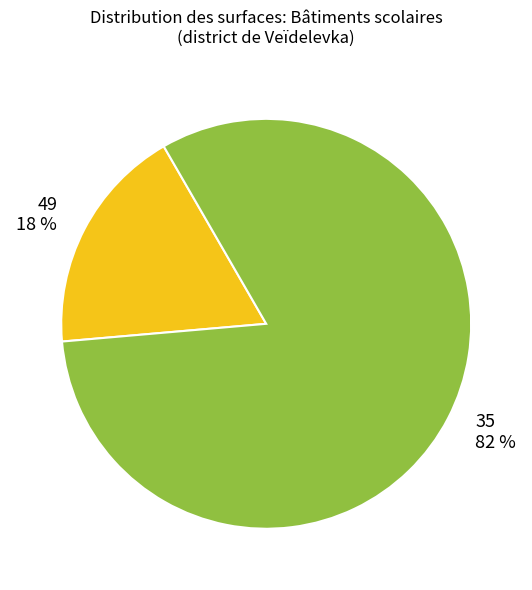

How many slices are in this pie chart?

2